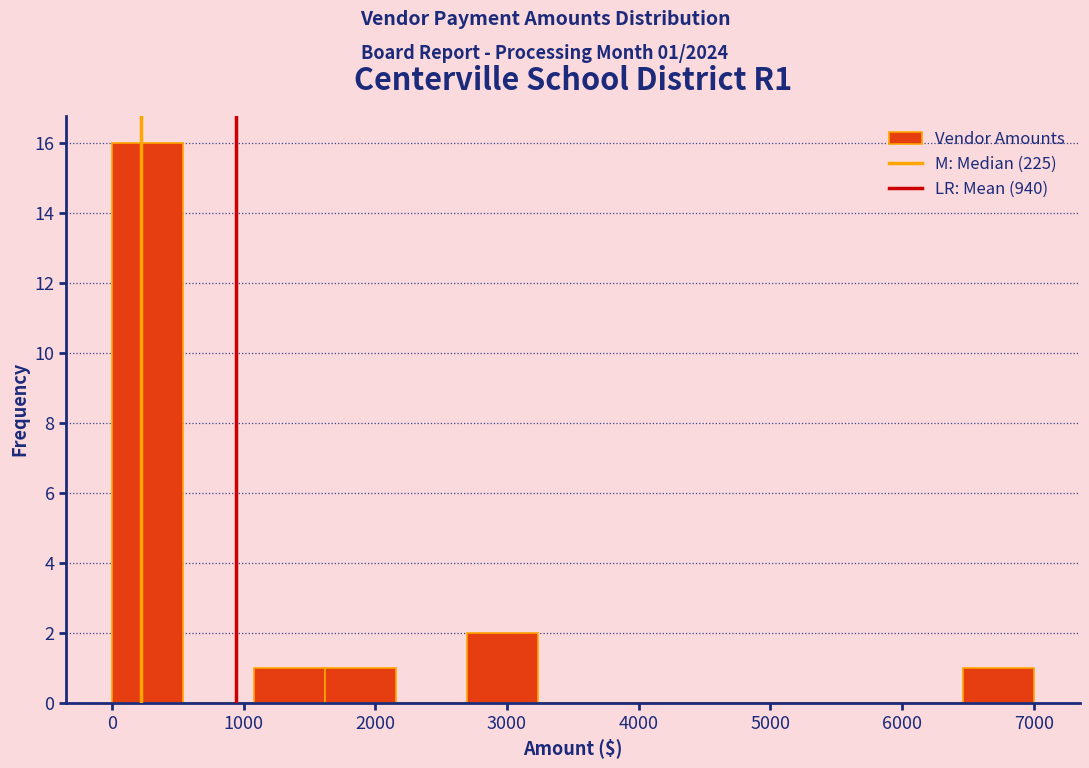

Over which range of the x-axis is the bar tallest?

0 to 500